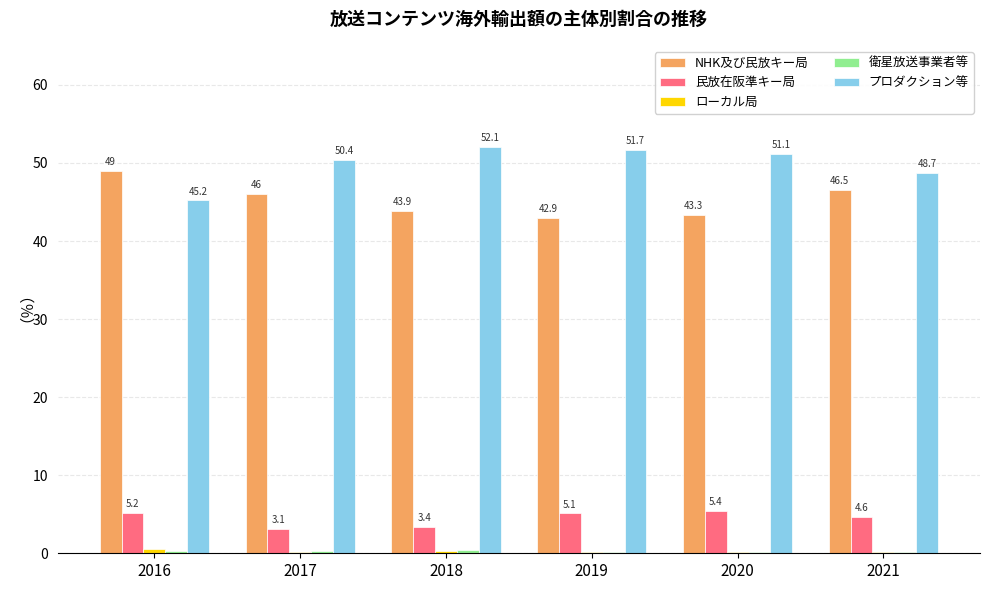

Where does the プロダクション等 series first go above 51?

2018